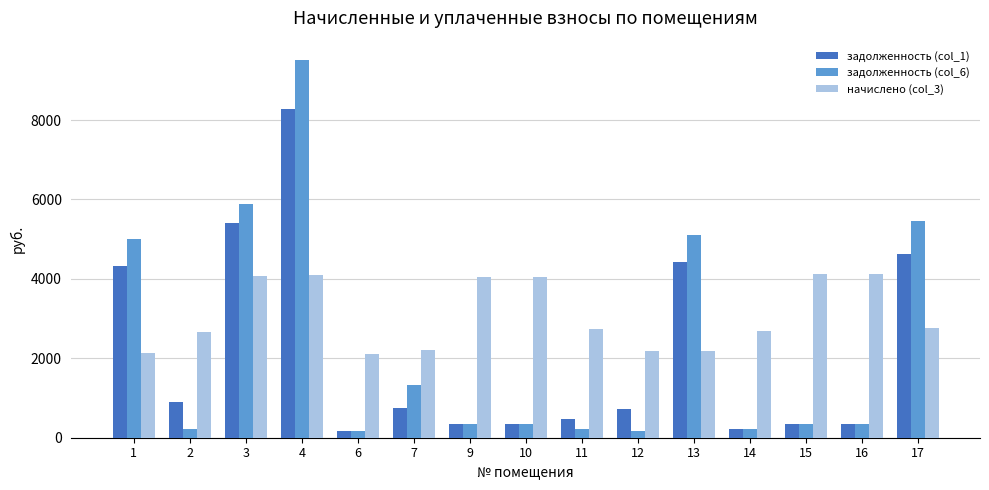

At which label does задолженность (col_6) first exceed 342?

1